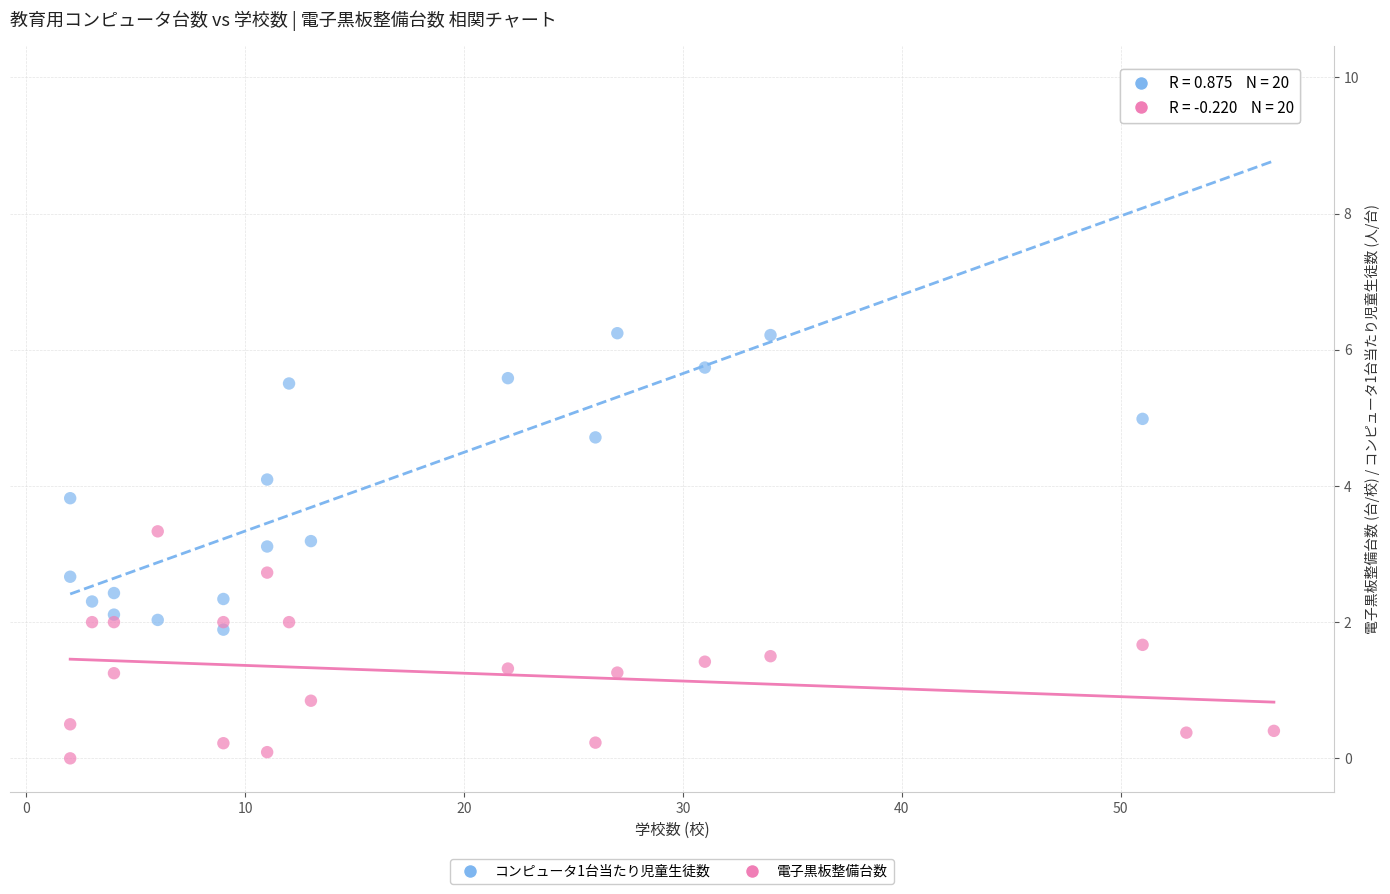

Across all data points, what is the range of Y values (max minus min)?

10.0